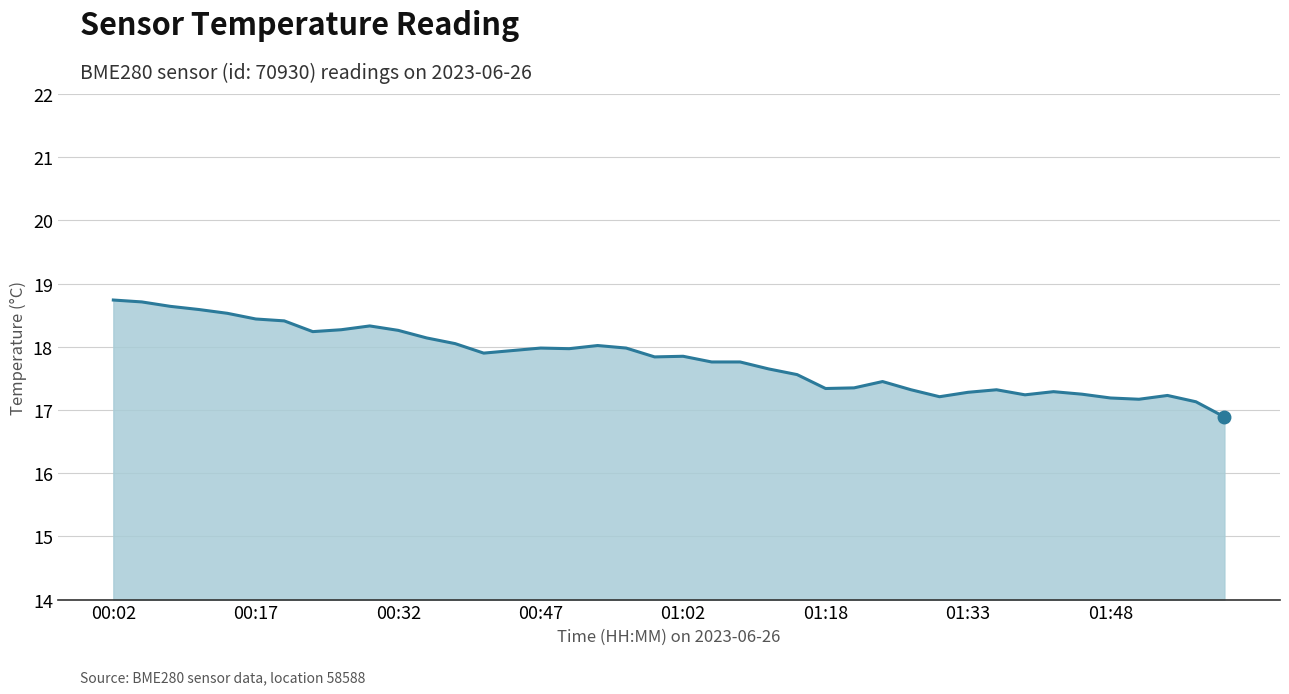

What is the greatest value displayed?

18.7